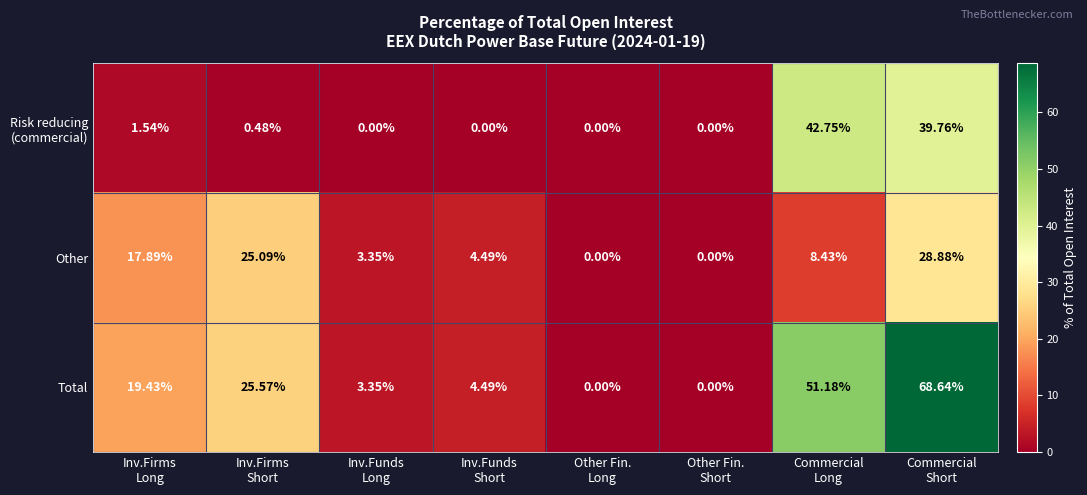

Which series has the largest range (max minus min)?

Total